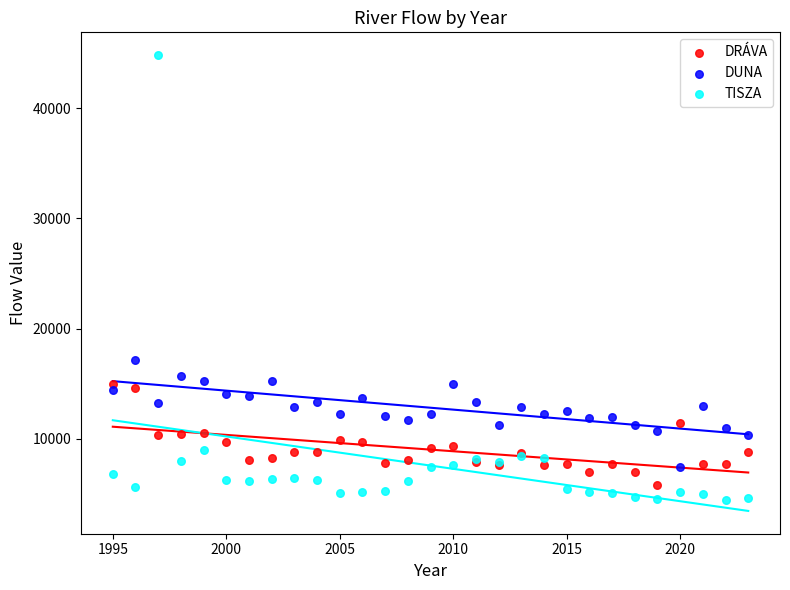

What is the X range (max minus min) for the scatter plot?

28.0